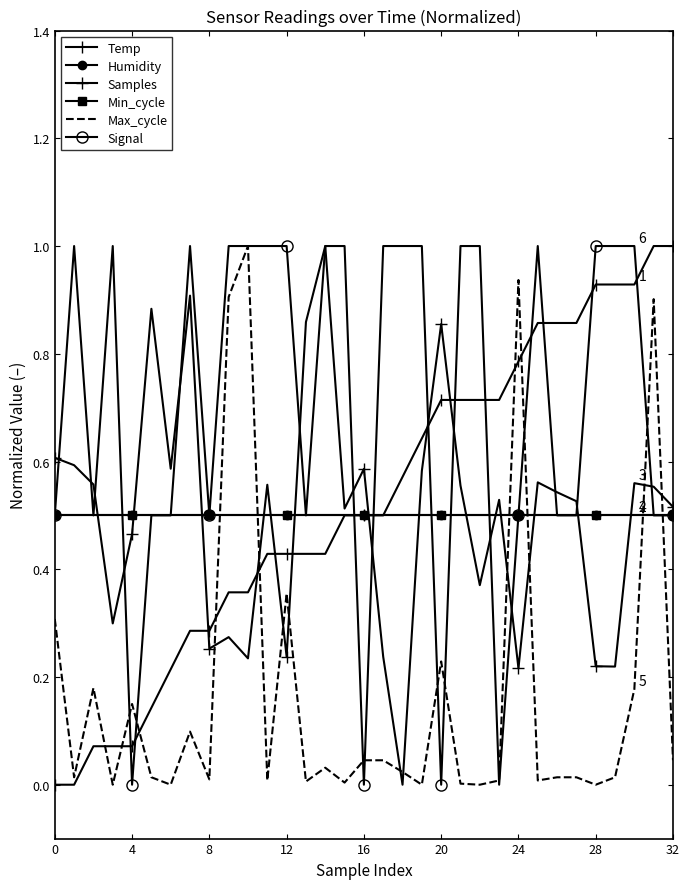

Which category has the highest value across all series?

31